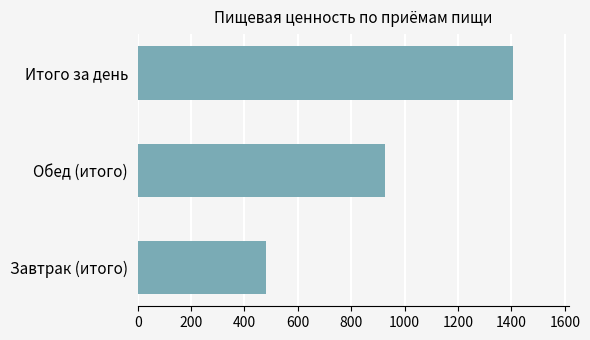

What is the ratio of the value at Итого за день to the value at Обед (итого)?

1.5